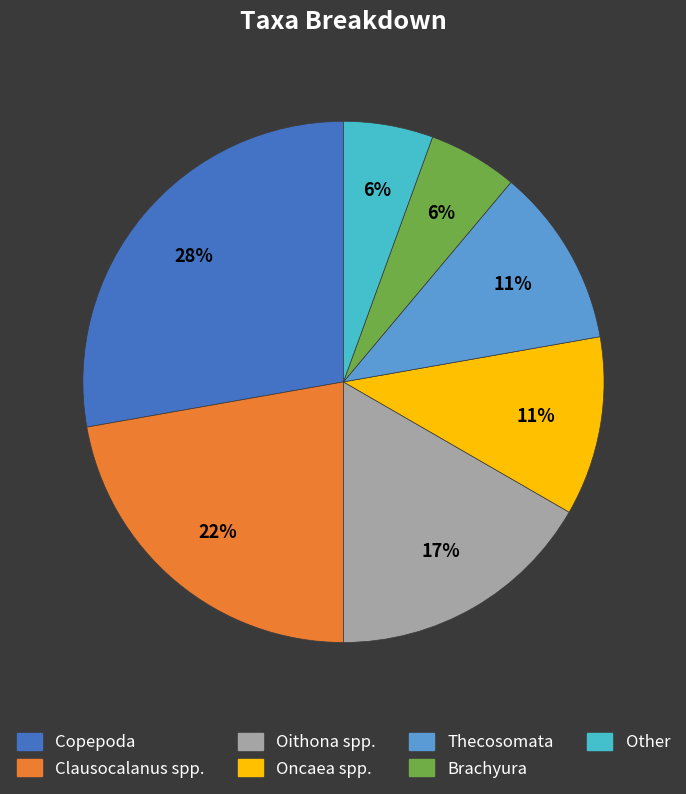

Is there a majority slice in this chart?

No